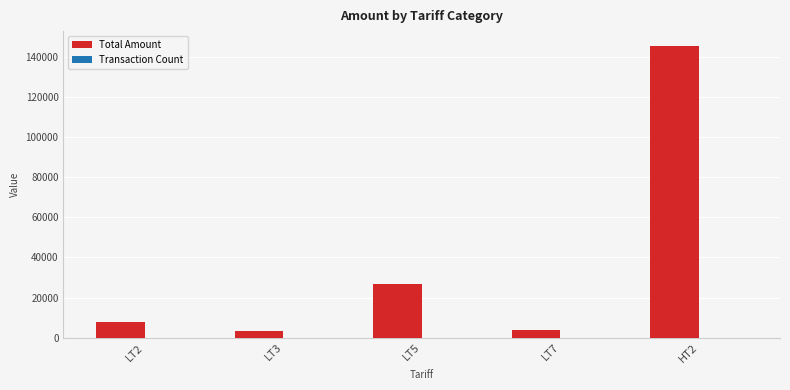

Between LT5 and HT2, which series saw the biggest shift?

Total Amount